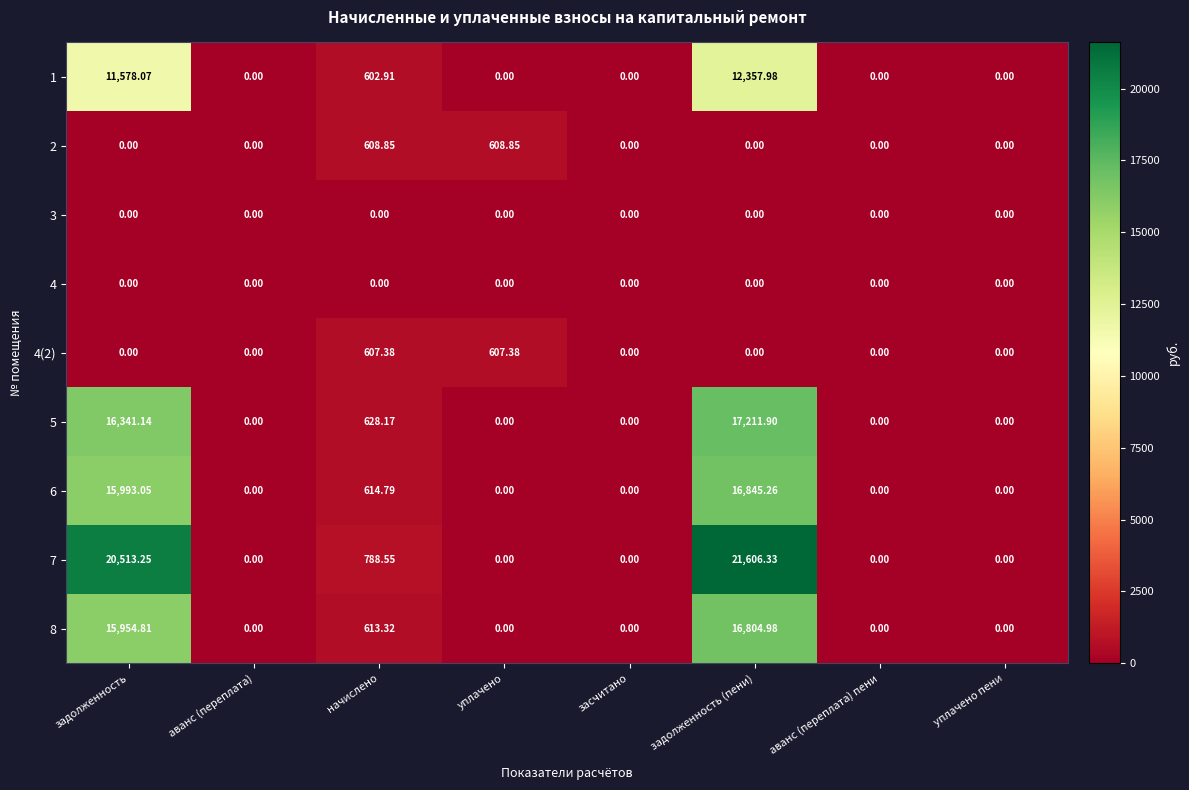

At which category is the sum across all series the highest?

задолженность (пени)